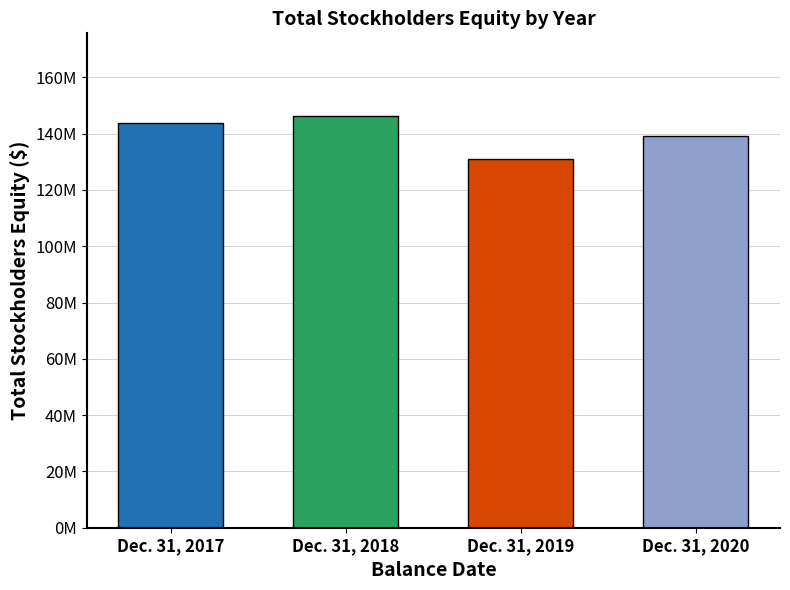

Which has a higher value, Dec. 31, 2018 or Dec. 31, 2017?

Dec. 31, 2018